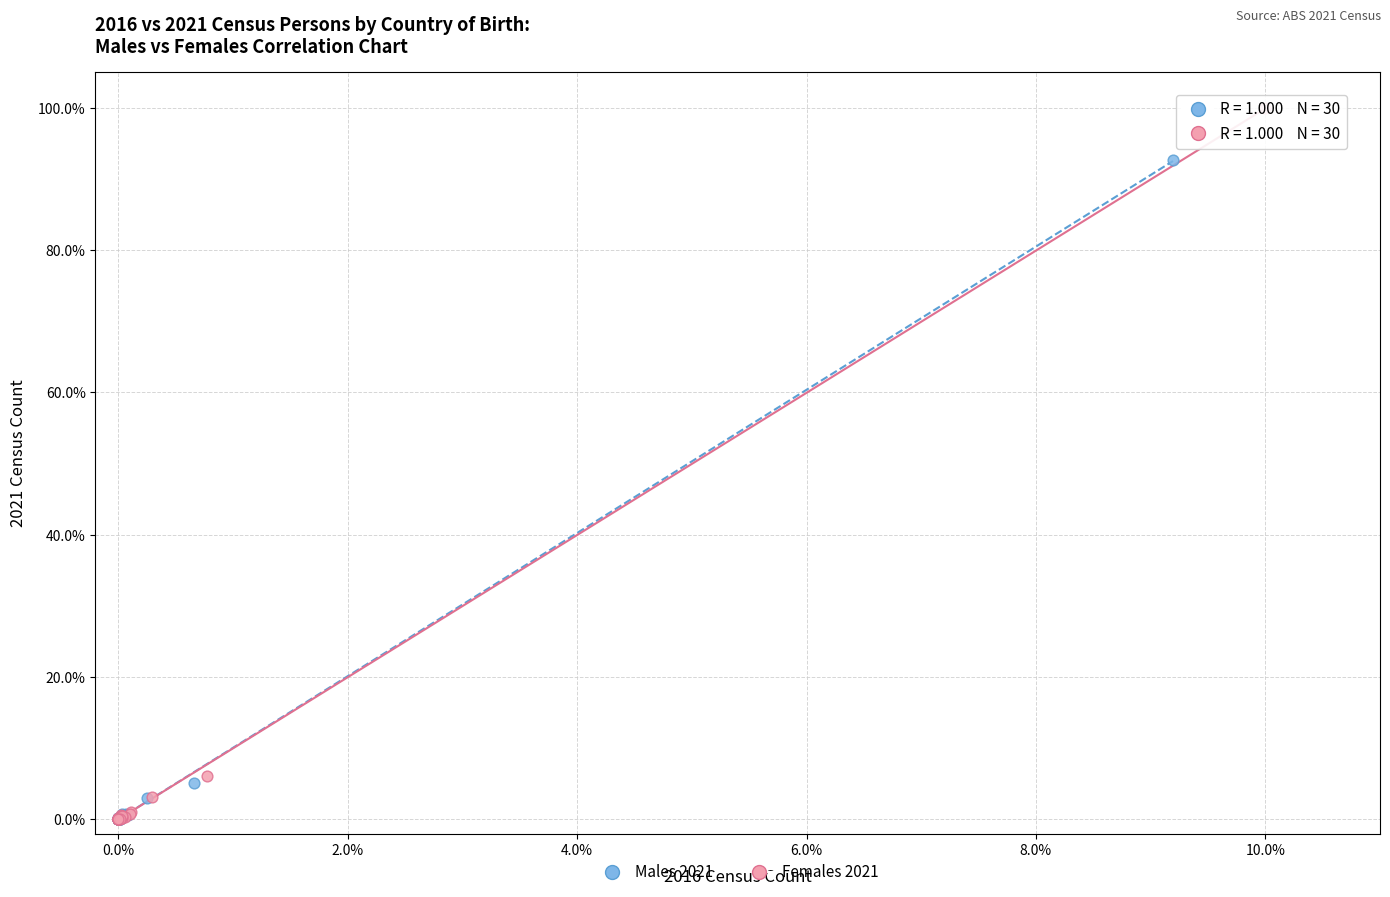

Which series has the widest spread of Y values?

Females 2021